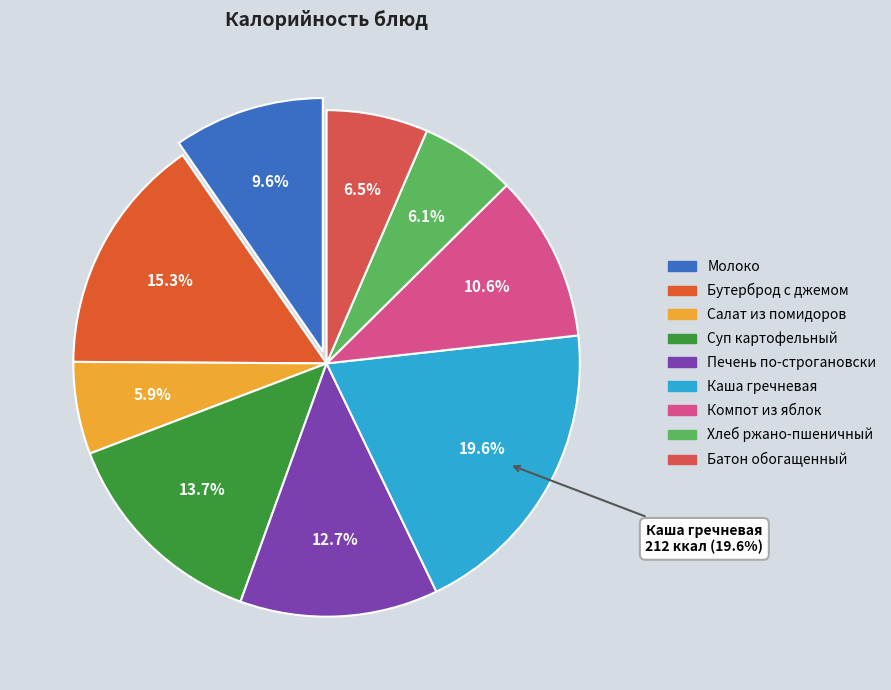

The Молоко slice represents 1% of the pie. True or false?

False